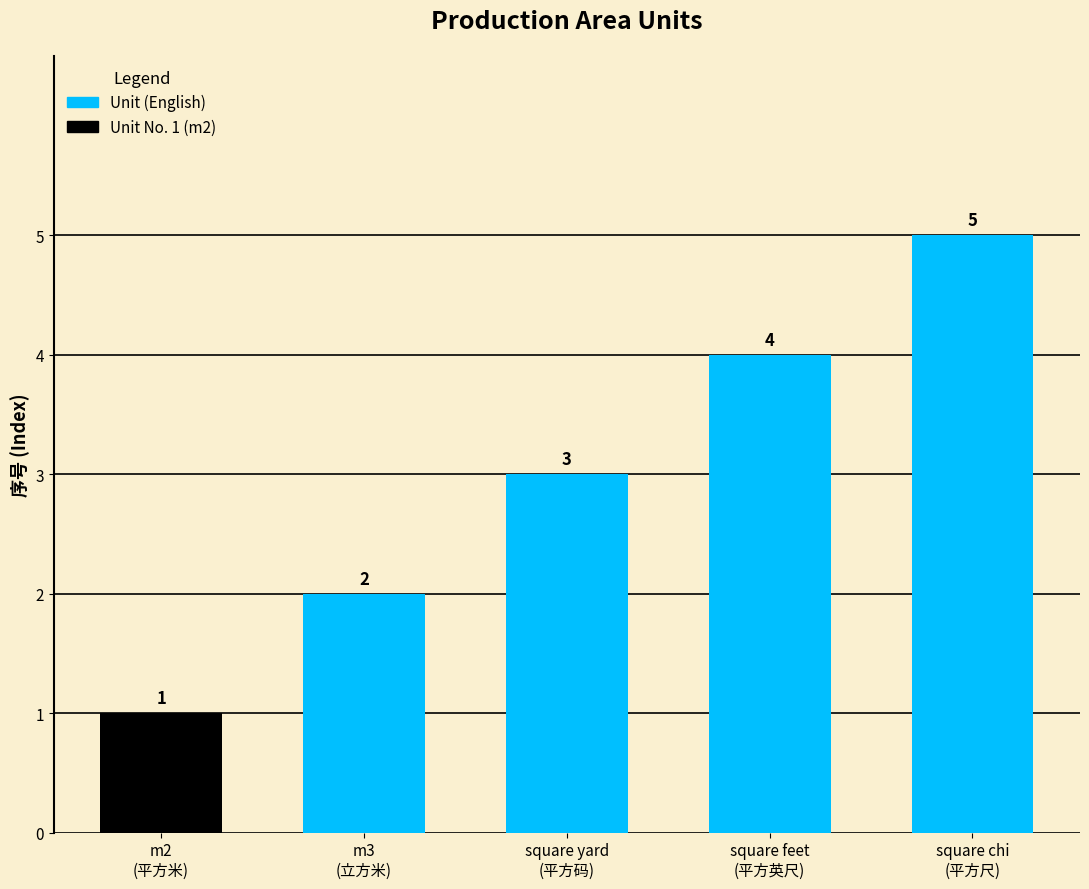

Rank the categories by value from highest to lowest.

square chi
(平方尺), square feet
(平方英尺), square yard
(平方码), m3
(立方米), m2
(平方米)